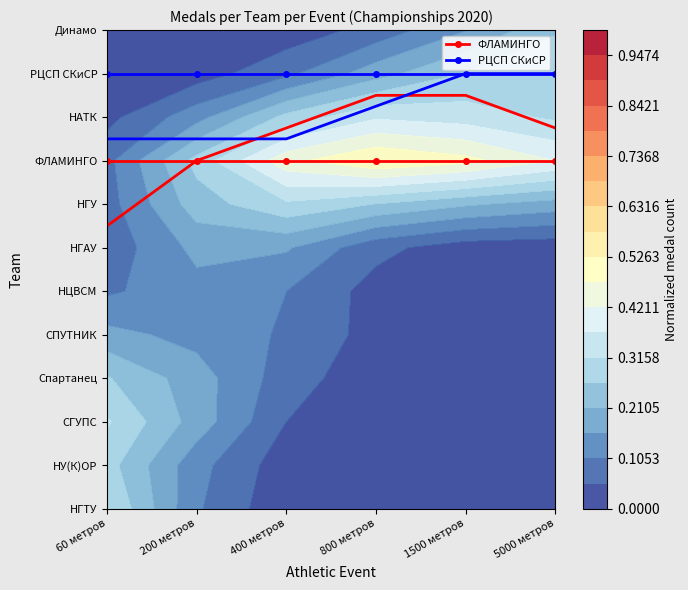

Reading left to right, extract all data points from this chart.

ФЛАМИНГО: 60 метров=8	200 метров=8	400 метров=8	800 метров=8	1500 метров=8	5000 метров=8
РЦСП СКиСР: 60 метров=10	200 метров=10	400 метров=10	800 метров=10	1500 метров=10	5000 метров=10